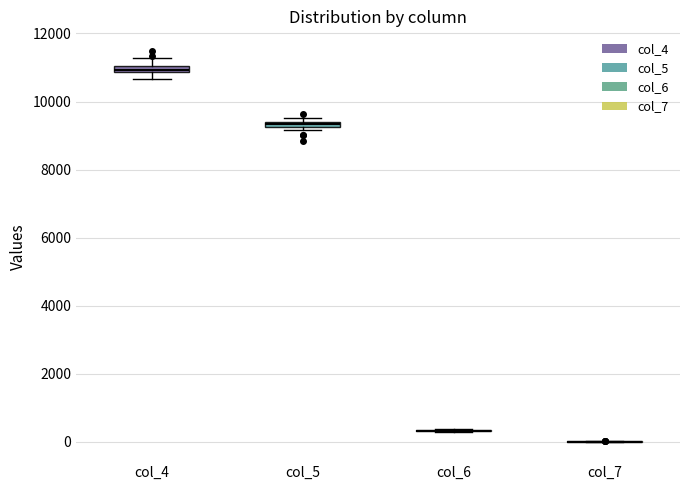

Where is the lower edge of the box for col_4 on the y-axis? The values are not printed on the chart, so give them approximately, as read against the axis.

10800